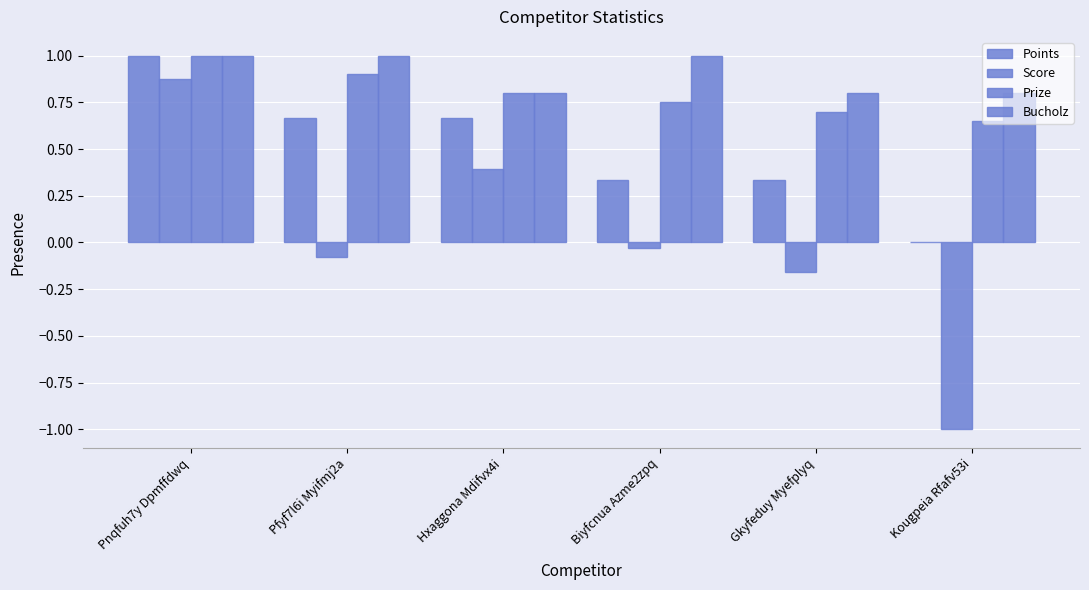

Which series changed the most between Pnqfuh7y Dpmffdwq and Biyfcnua Azme2zpq?

Score